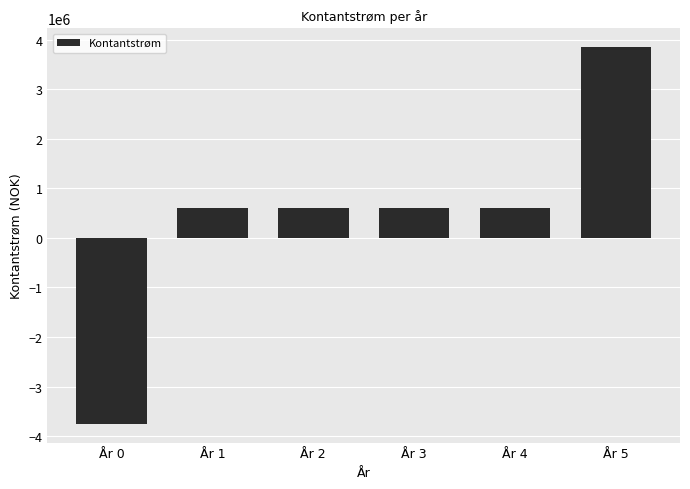

What is the smallest value displayed?

-3750000